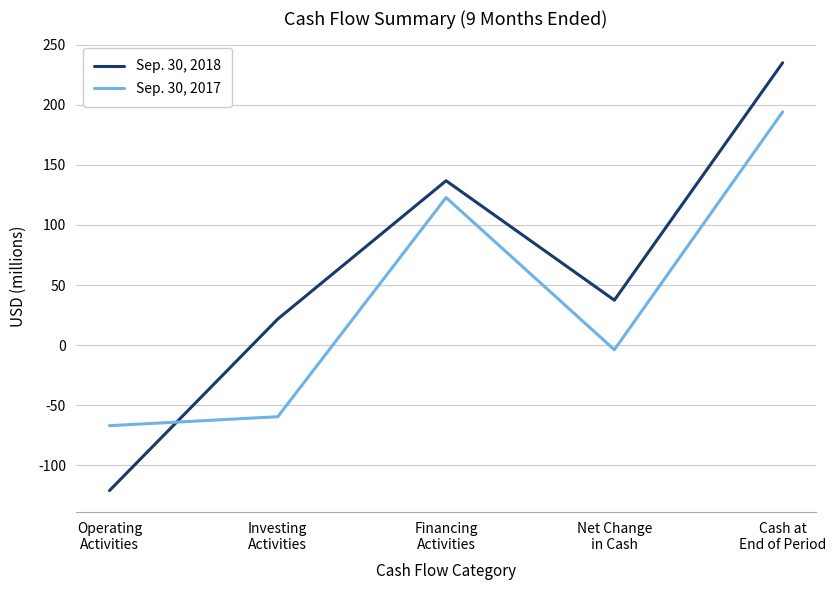

The value of Sep. 30, 2017 at Financing
Activities is 208.6. True or false?

False